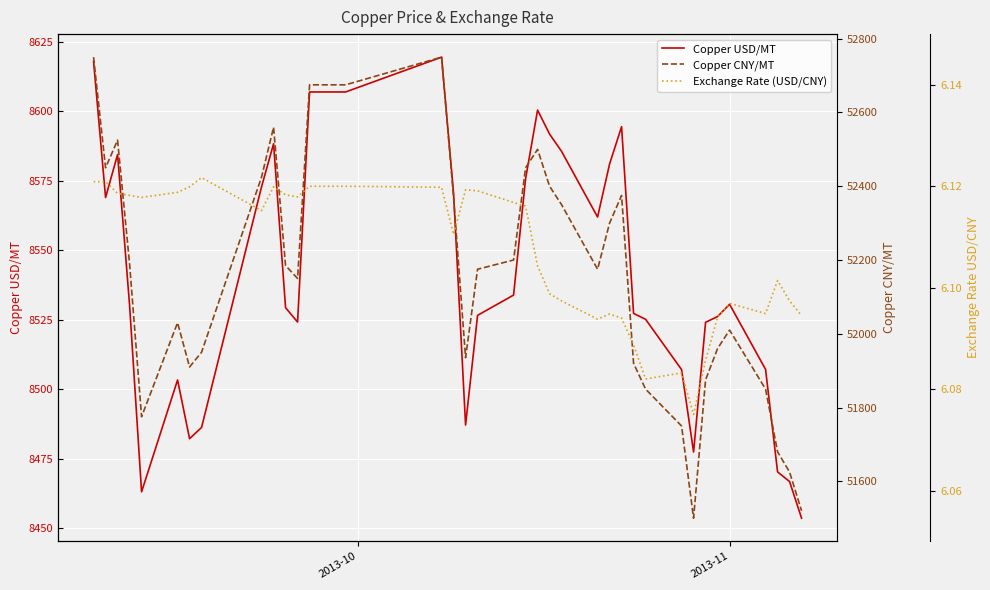

How many categories are shown in the chart?

37